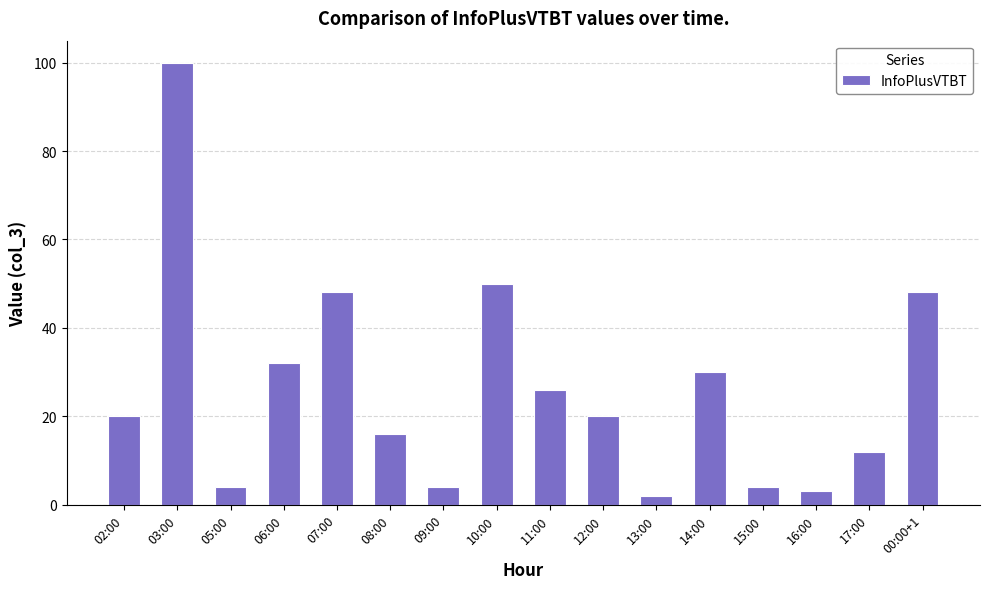

What is the ratio of the value at 15:00 to the value at 02:00?

0.2